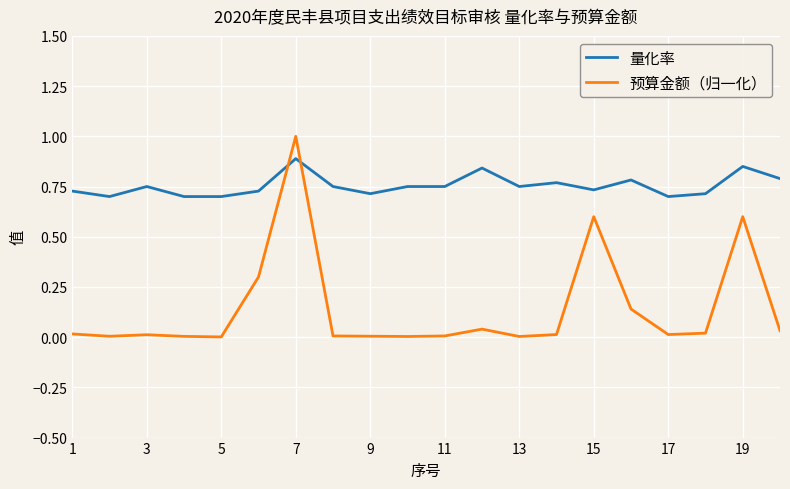

True or false: 量化率 and 预算金额（归一化） cross at least once.

True